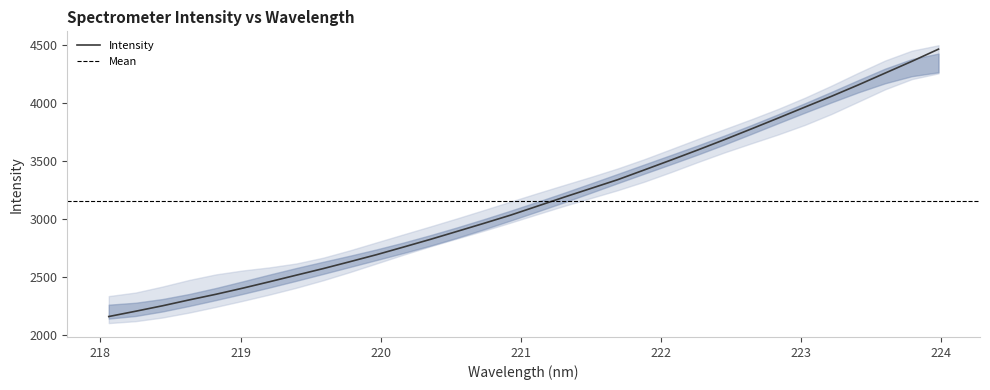

What is the maximum value for Intensity?

4466.7